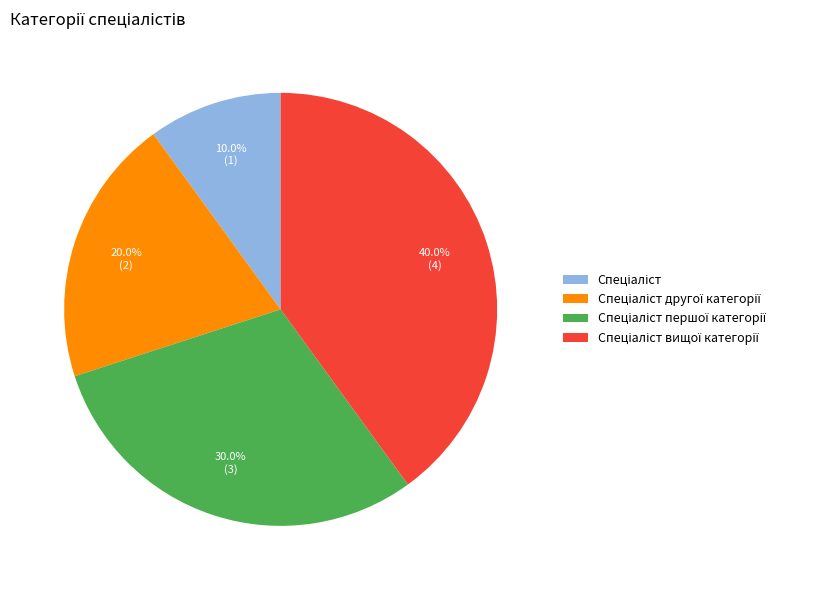

Is there any slice that represents more than half of the pie?

No